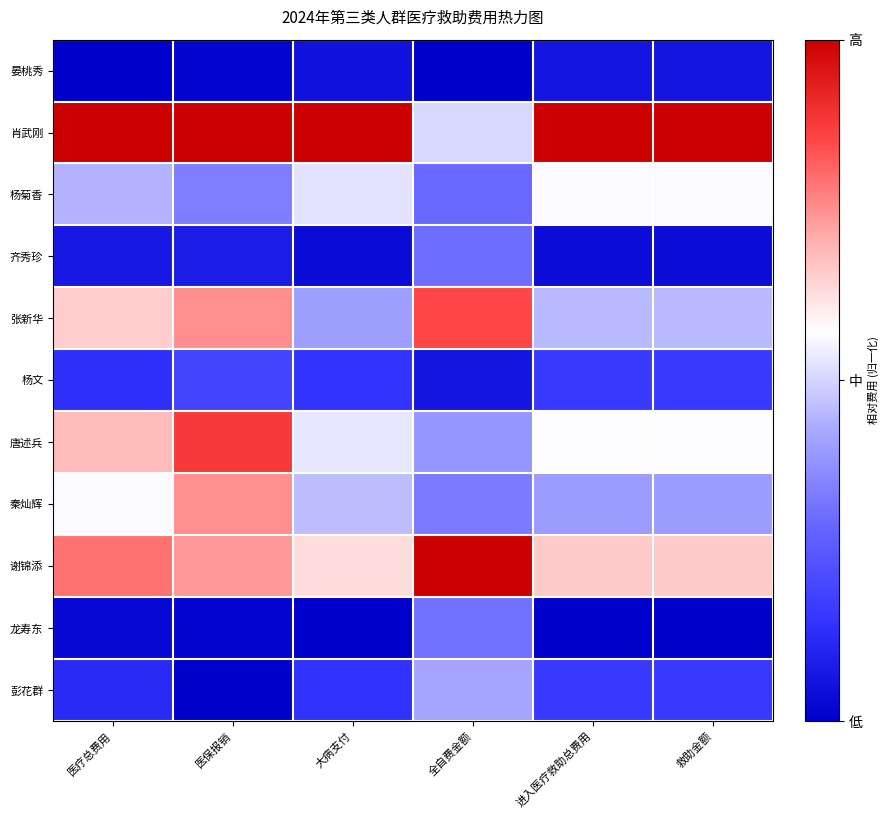

At 医保报销, list the series in order from largest to smallest.

肖武刚, 唐述兵, 秦灿辉, 张新华, 谢锦添, 杨菊香, 杨文, 齐秀珍, 晏桃秀, 龙寿东, 彭花群